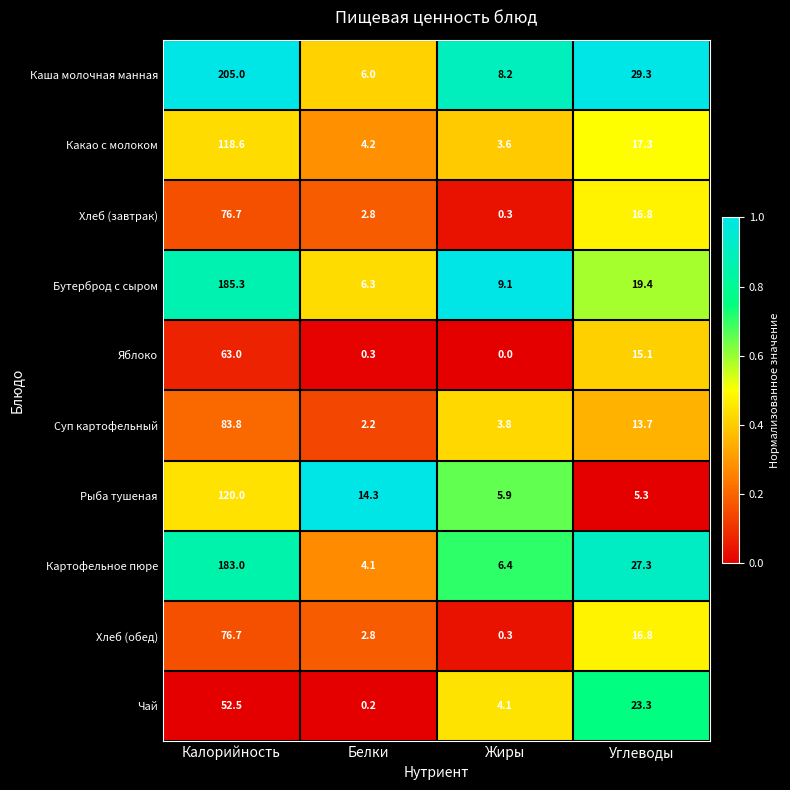

List the labels in order of Хлеб (завтрак) value, smallest first.

Жиры, Белки, Углеводы, Калорийность